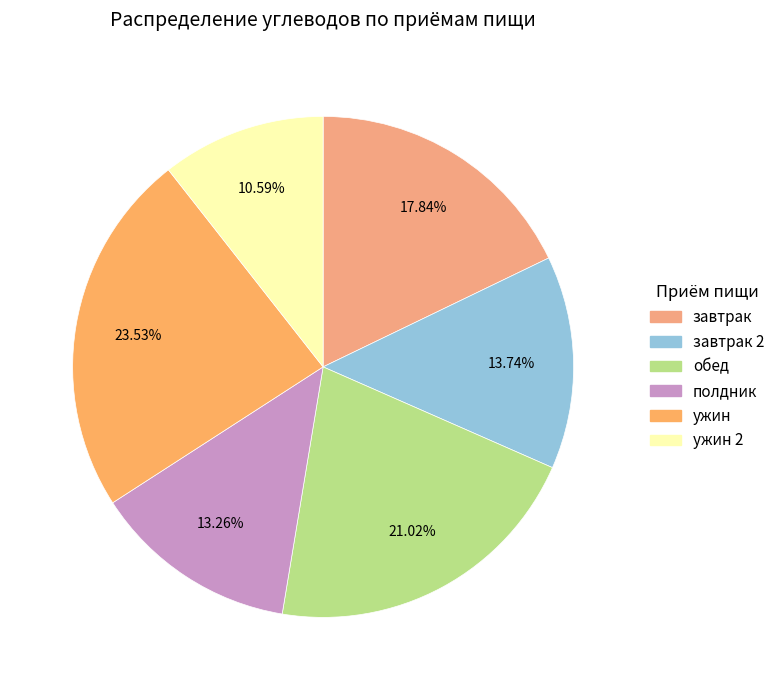

How many segments does this pie chart have?

6